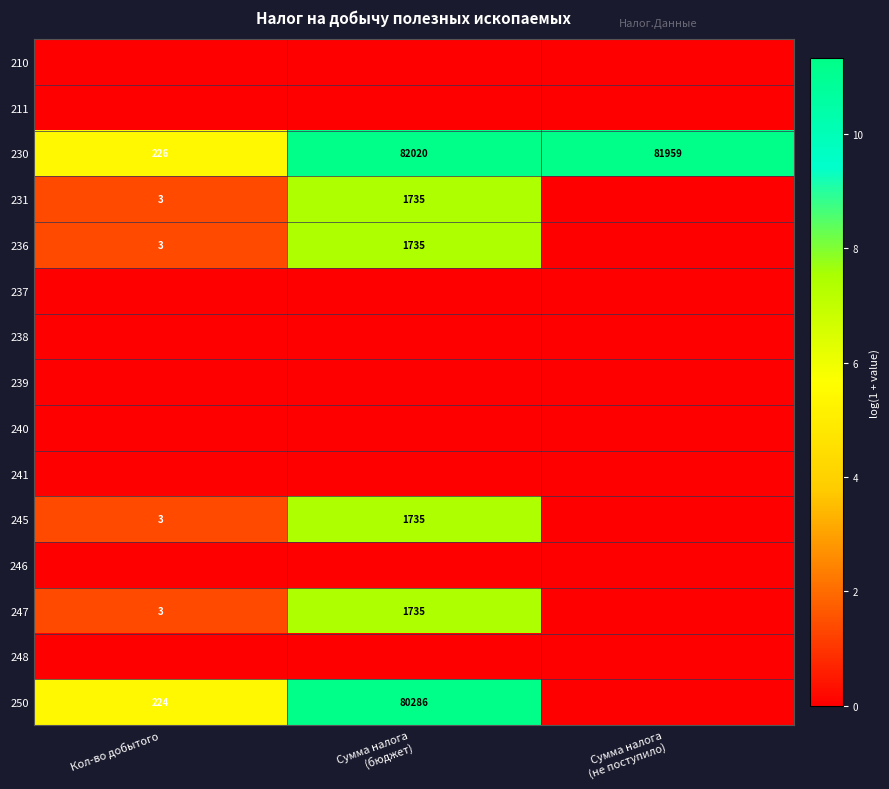

The 230 series shows 387 at Кол-во добытого. True or false?

False